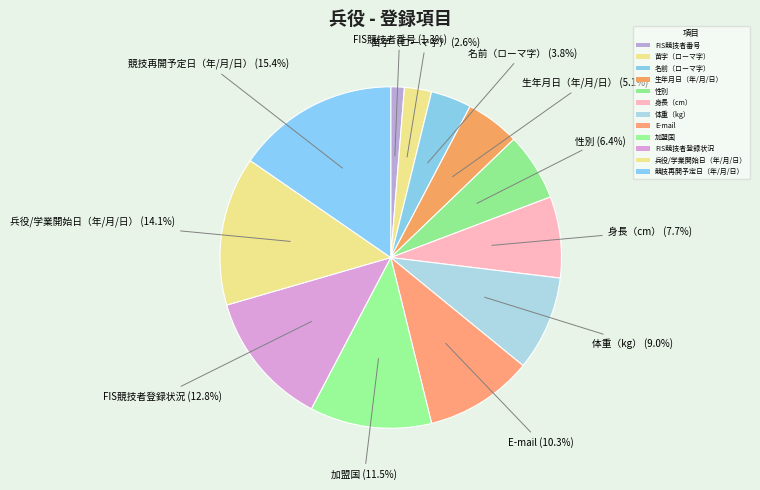

Which category has the smallest portion of the pie?

FIS競技者番号